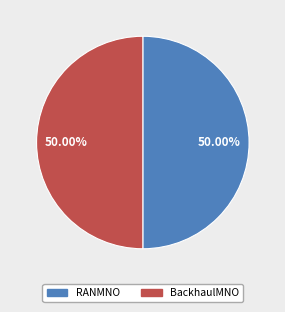

Approximately how many times larger is the value at RANMNO compared to BackhaulMNO?

1.0